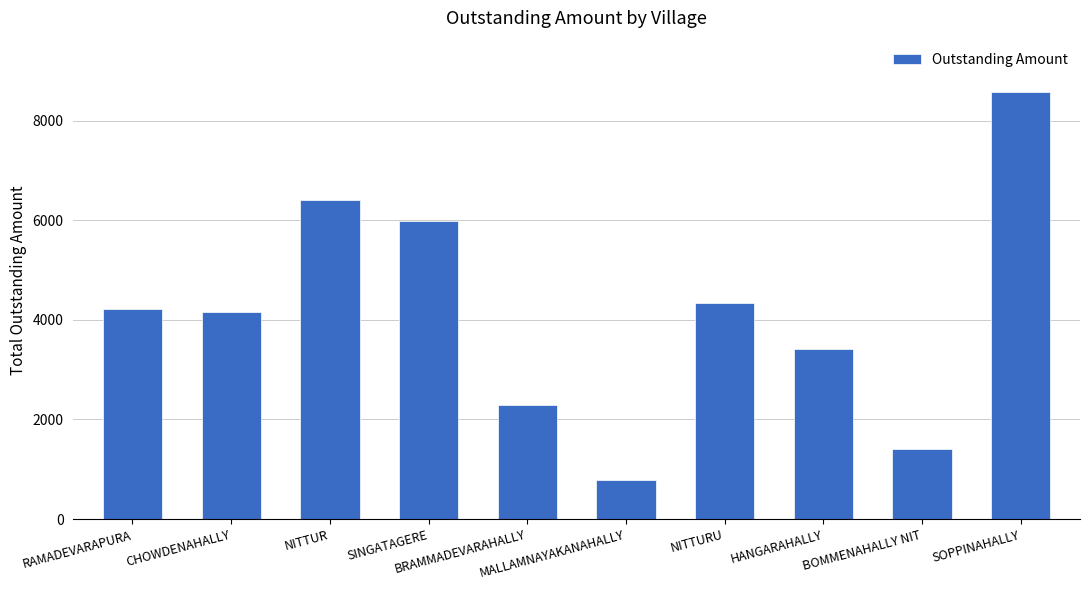

What is the change in value from SINGATAGERE to SOPPINAHALLY?

+2597.9